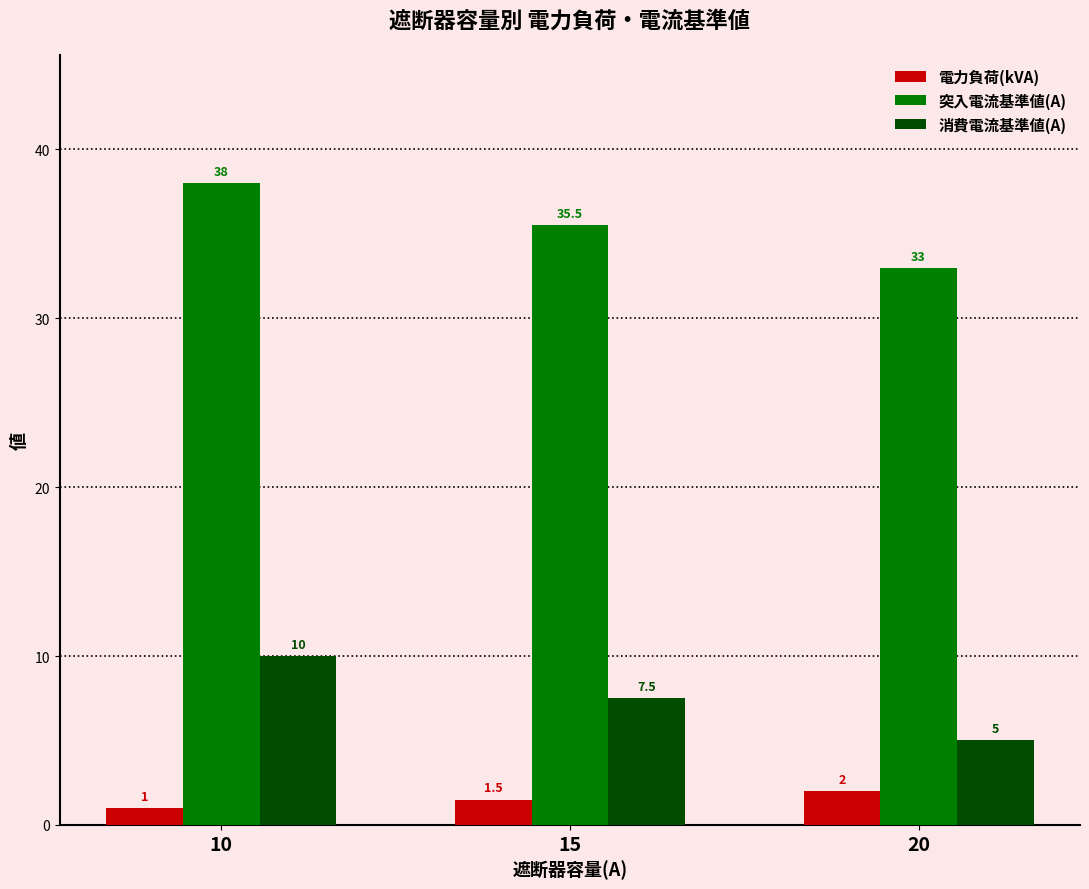

What is the value of the 電力負荷(kVA) bar at the 3rd from the left?

2.0